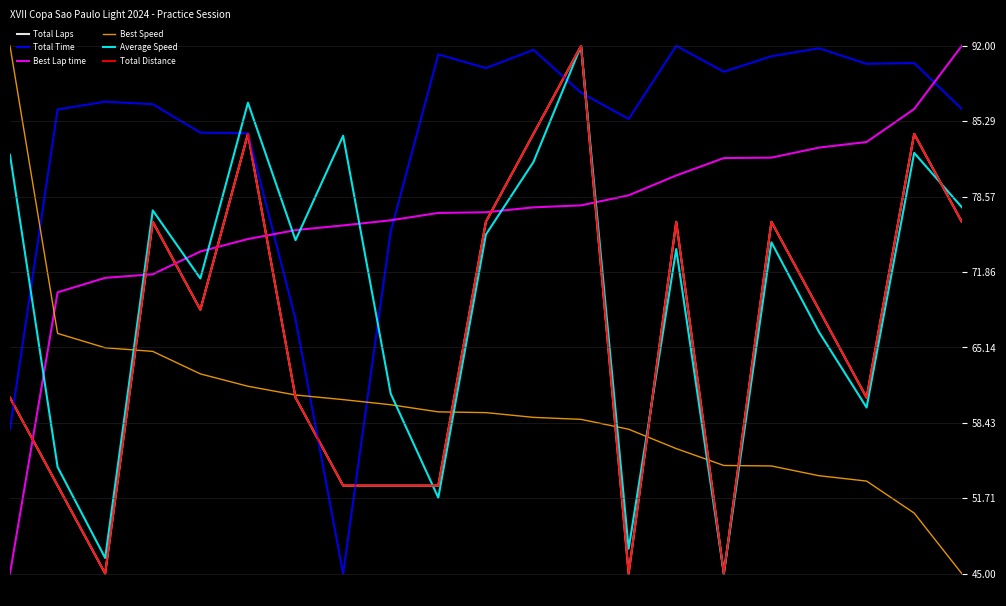

At which category does Total Laps reach its first local peak?

3